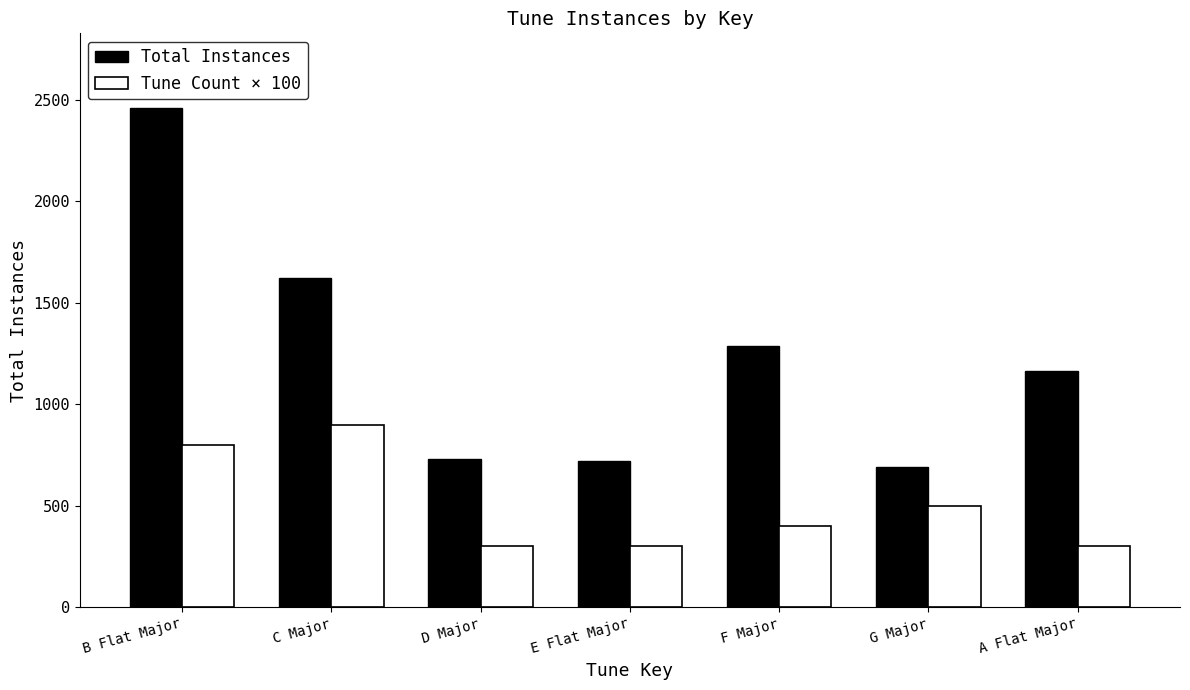

At A Flat Major, list the series in order from largest to smallest.

Total Instances, Tune Count × 100